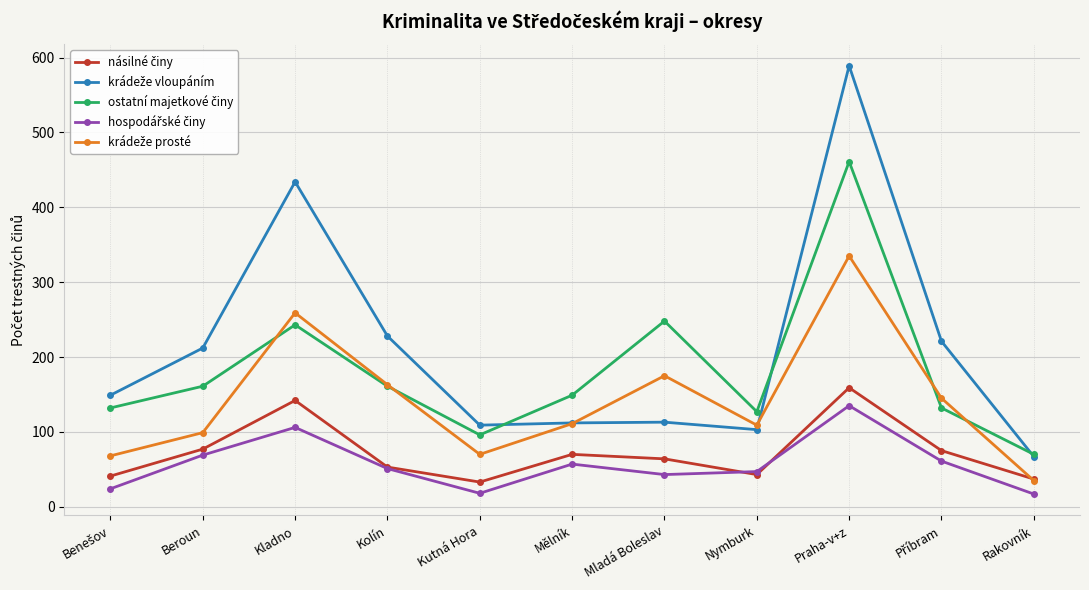

At which category is the sum across all series the highest?

Praha-v+z